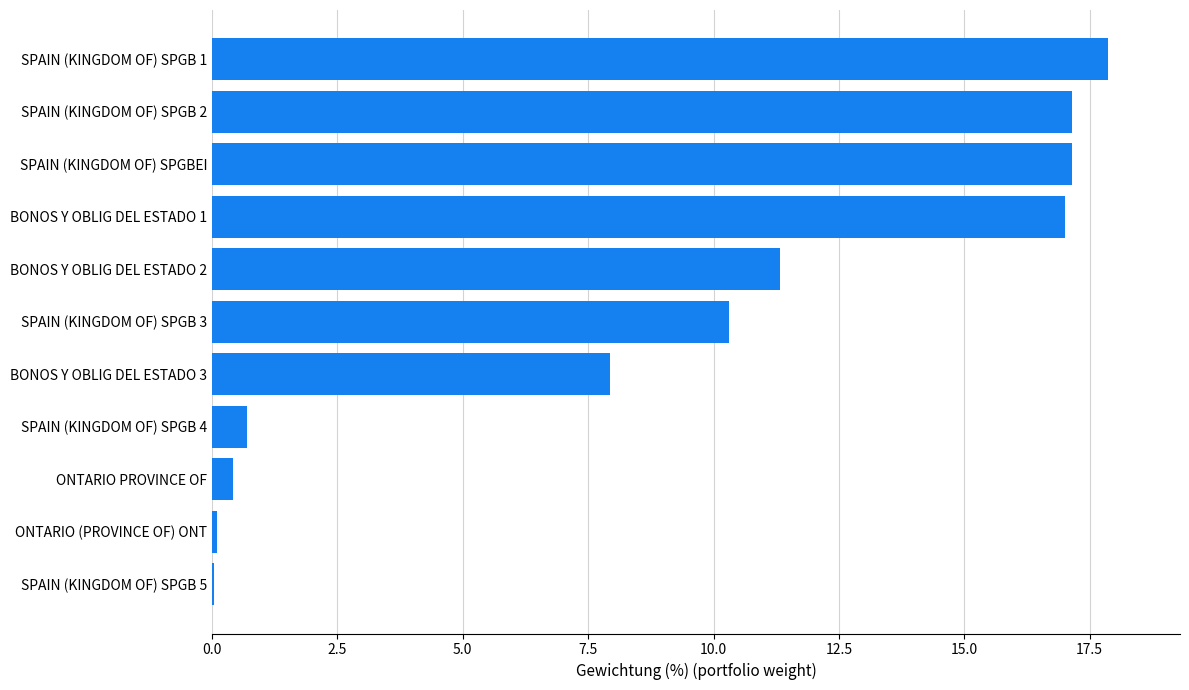

Which has a higher value, ONTARIO PROVINCE OF or BONOS Y OBLIG DEL ESTADO 3?

BONOS Y OBLIG DEL ESTADO 3